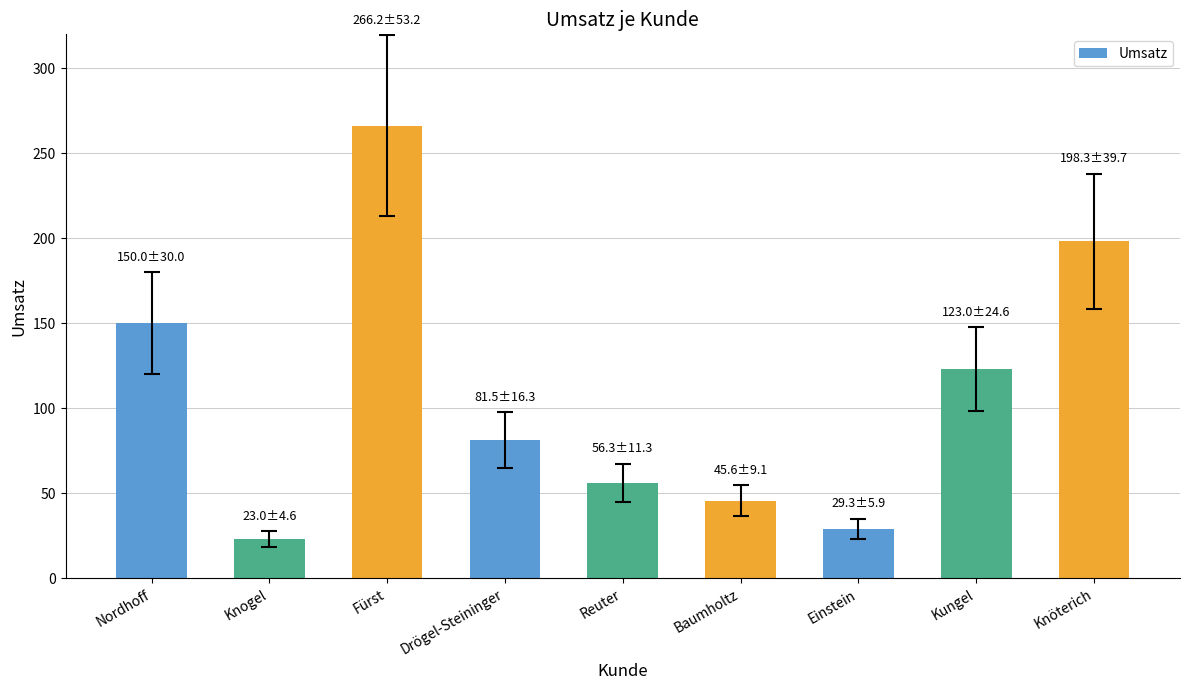

What is the label of the 1st bar from the right?

Knöterich